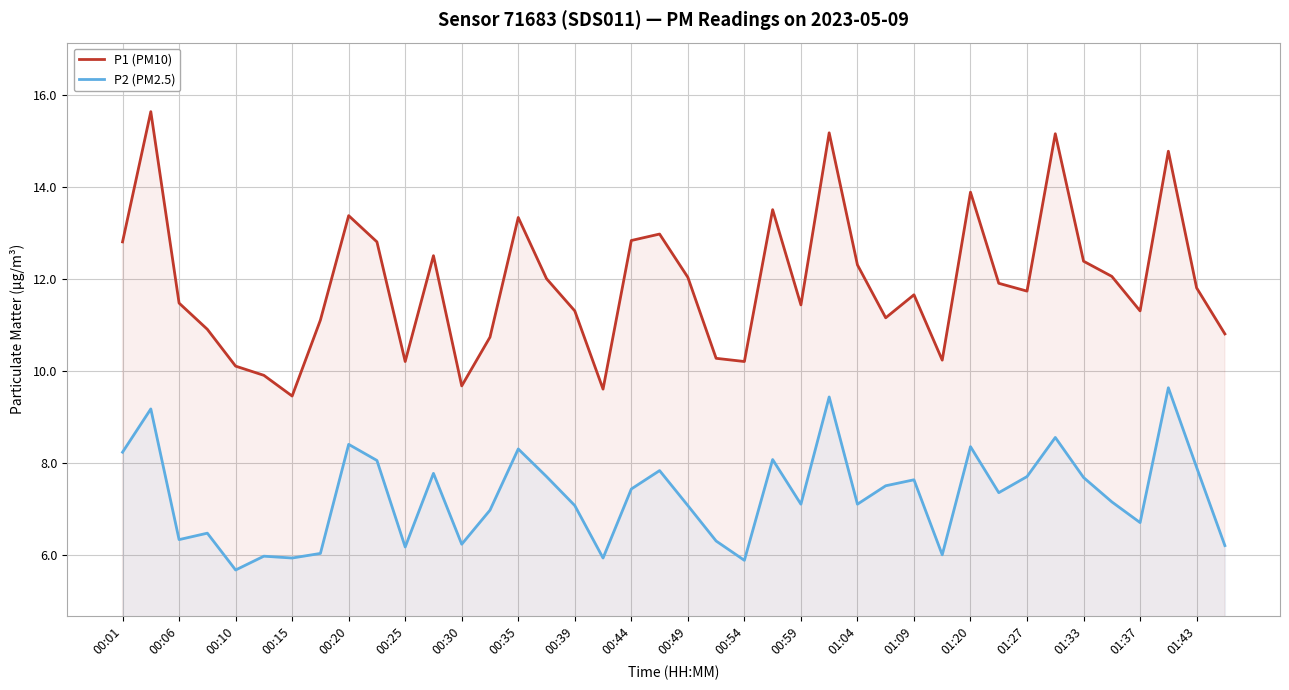

Does the chart display data point markers on the line(s)?

No